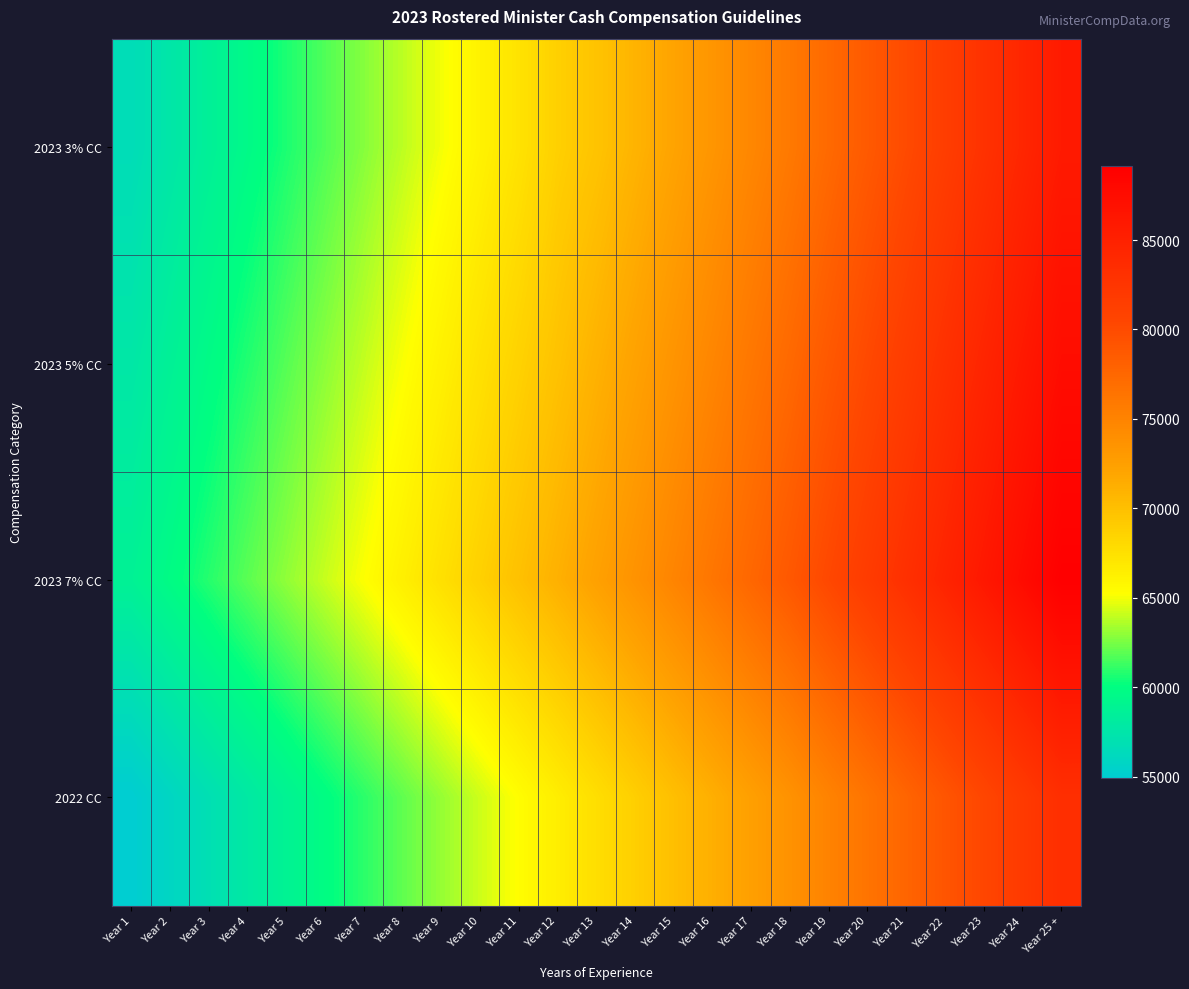

Rank the series at Year 12 from lowest to highest value.

2022 CC, 2023 3% CC, 2023 5% CC, 2023 7% CC